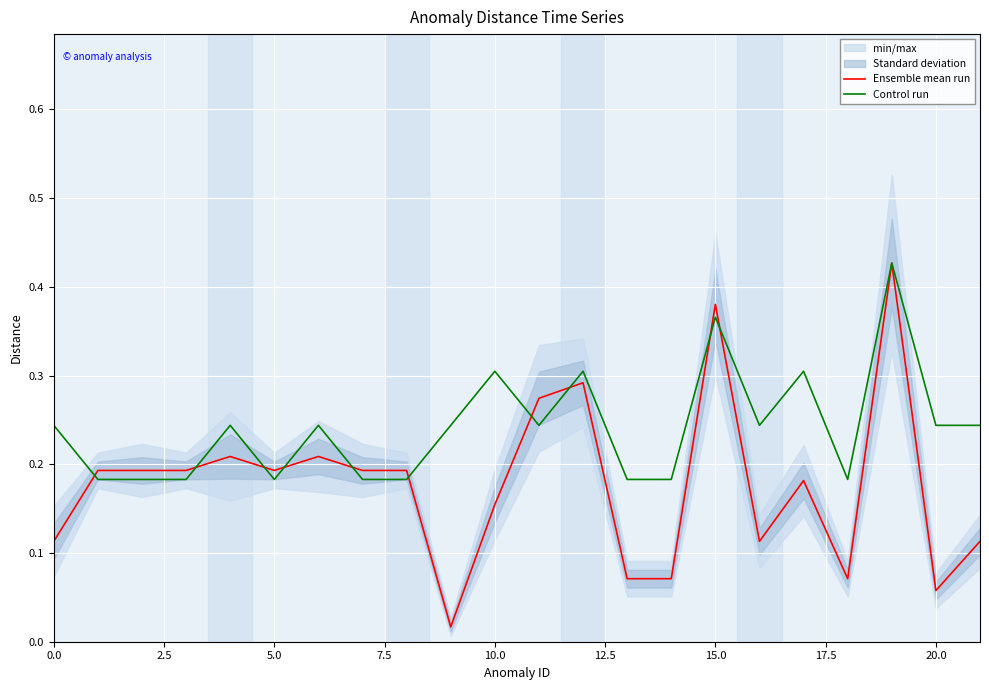

True or false: Control run and Ensemble mean run intersect in this chart.

True